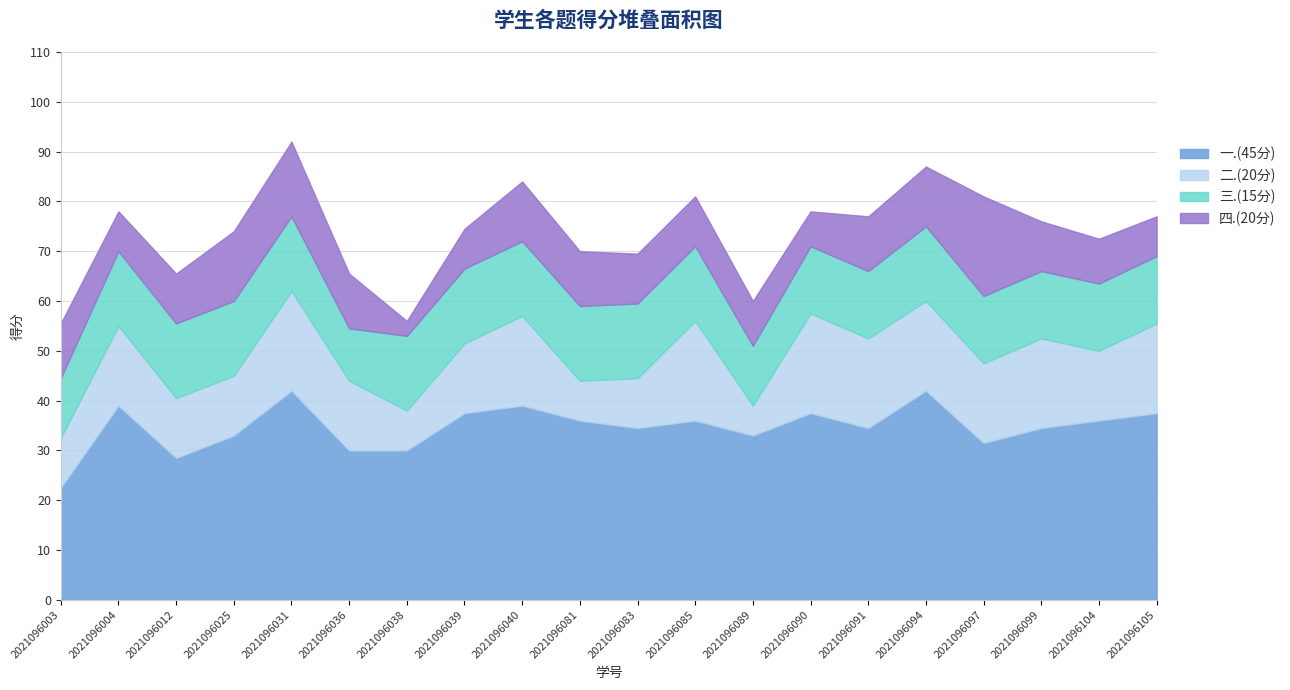

What is the greatest value displayed?

42.0